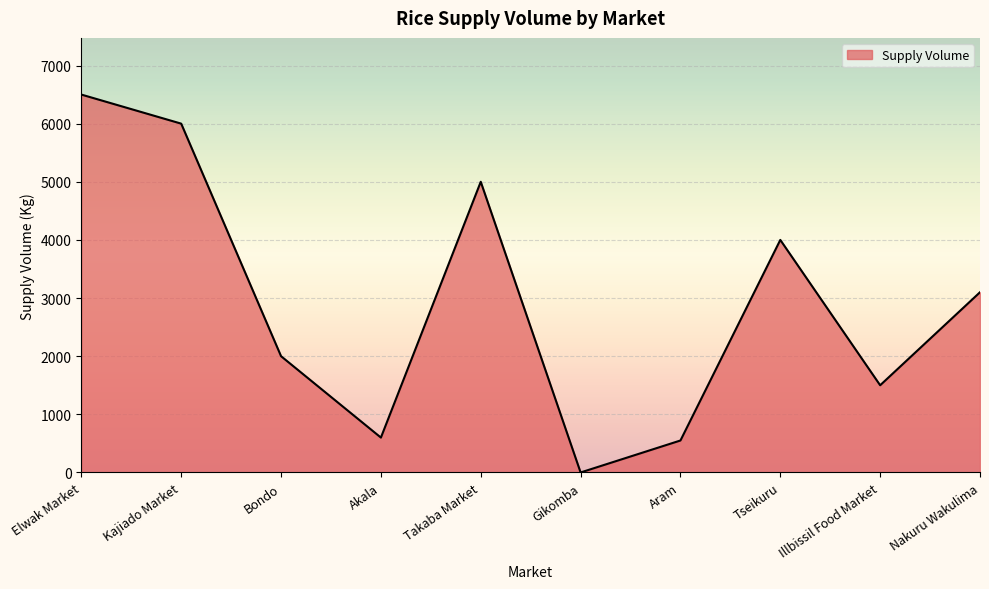

Where does the data first go above 3100?

Elwak Market